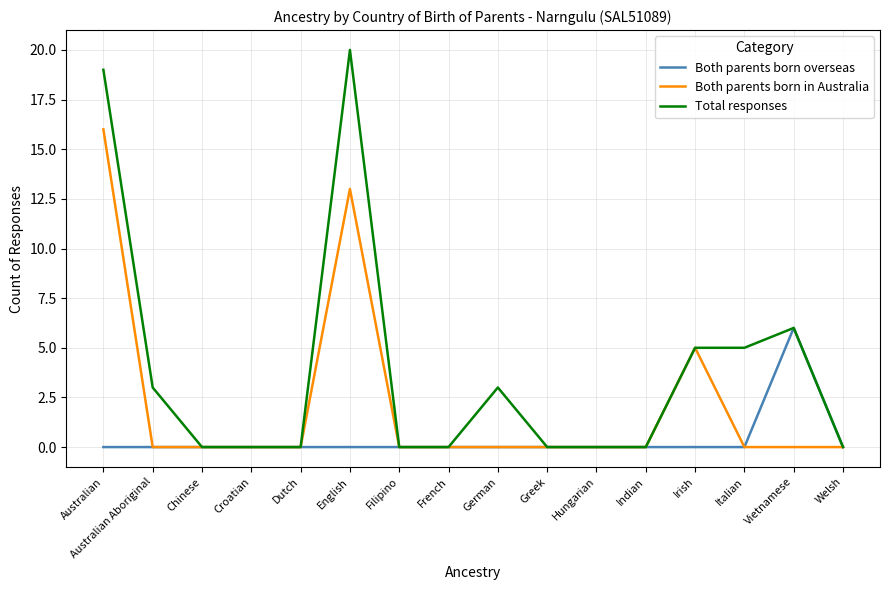

Reading right to left, extract all data points from this chart.

Both parents born overseas: Welsh=0	Vietnamese=6	Italian=0	Irish=0	Indian=0	Hungarian=0	Greek=0	German=0	French=0	Filipino=0	English=0	Dutch=0	Croatian=0	Chinese=0	Australian Aboriginal=0	Australian=0
Both parents born in Australia: Welsh=0	Vietnamese=0	Italian=0	Irish=5	Indian=0	Hungarian=0	Greek=0	German=0	French=0	Filipino=0	English=13	Dutch=0	Croatian=0	Chinese=0	Australian Aboriginal=0	Australian=16
Total responses: Welsh=0	Vietnamese=6	Italian=5	Irish=5	Indian=0	Hungarian=0	Greek=0	German=3	French=0	Filipino=0	English=20	Dutch=0	Croatian=0	Chinese=0	Australian Aboriginal=3	Australian=19